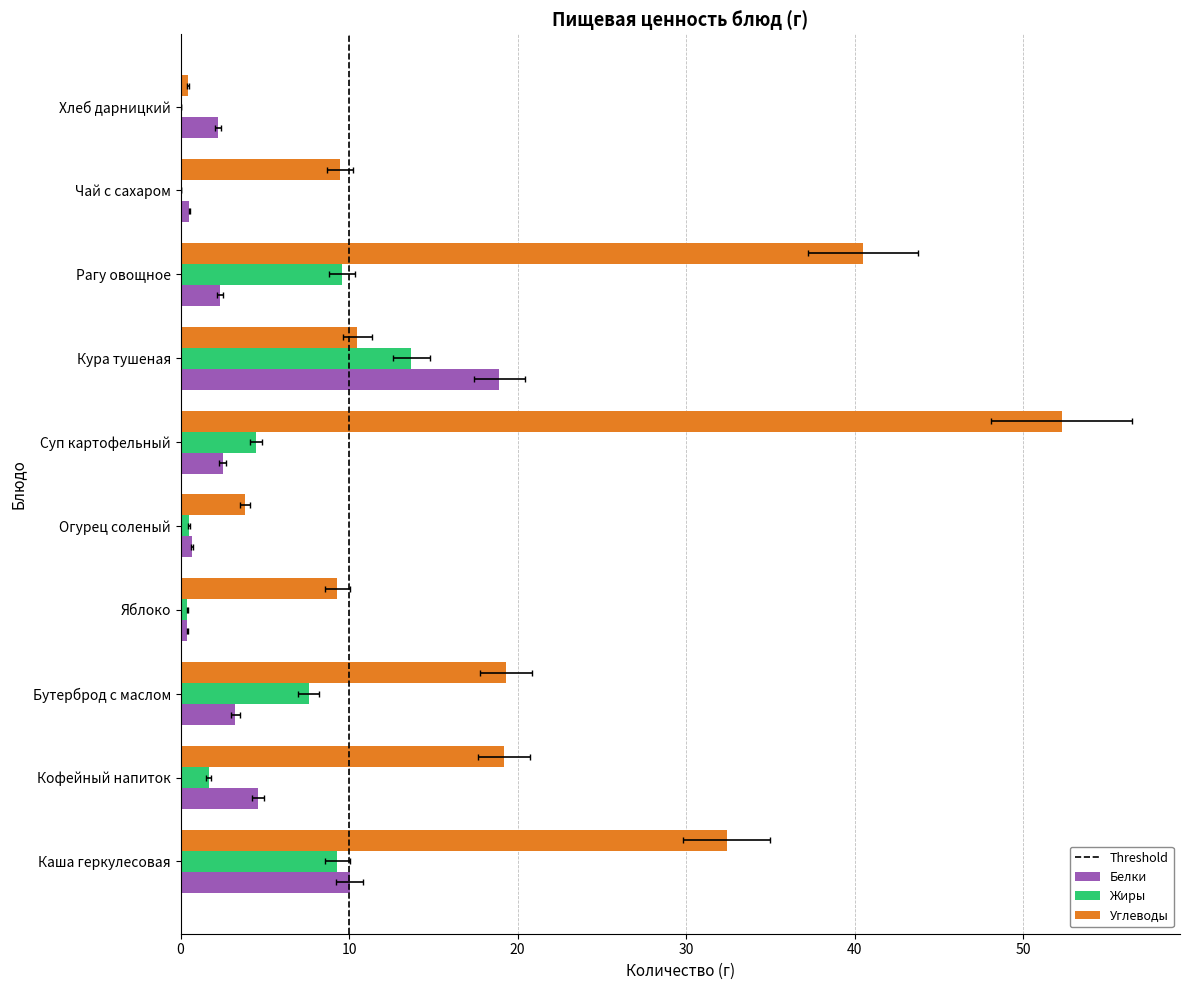

What is the label of the 1st bar from the right?

Хлеб дарницкий